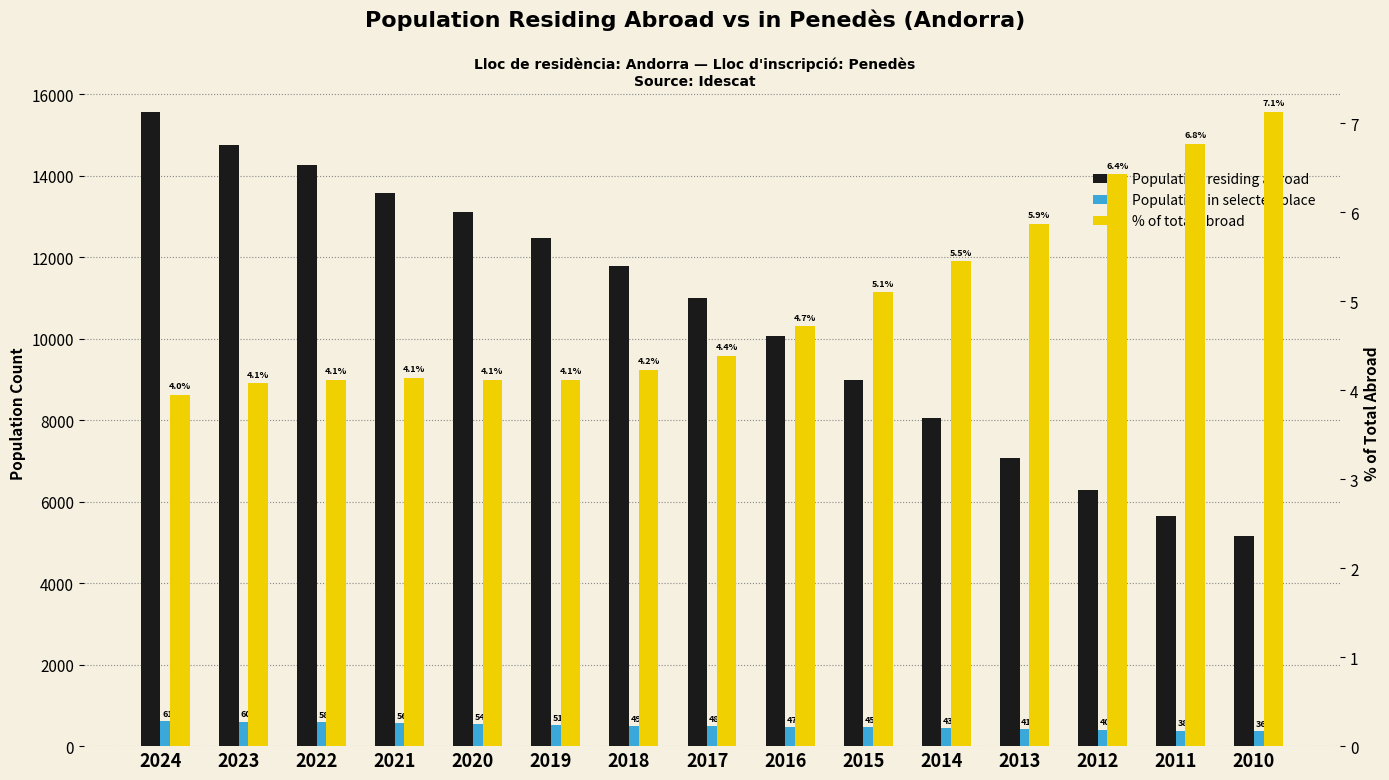

Reading left to right, list all the values displayed in this chart.

Population residing abroad: 2024=15576.0	2023=14754.0	2022=14261.0	2021=13572.0	2020=13113.0	2019=12466.0	2018=11798.0	2017=11003.0	2016=10068.0	2015=8983.0	2014=8060.0	2013=7071.0	2012=6286.0	2011=5660.0	2010=5159.0
Population in selected place: 2024=615.0	2023=602.0	2022=587.0	2021=562.0	2020=540.0	2019=514.0	2018=499.0	2017=483.0	2016=475.0	2015=458.0	2014=439.0	2013=415.0	2012=404.0	2011=383.0	2010=368.0
% of total abroad: 2024=4.0	2023=4.1	2022=4.1	2021=4.1	2020=4.1	2019=4.1	2018=4.2	2017=4.4	2016=4.7	2015=5.1	2014=5.5	2013=5.9	2012=6.4	2011=6.8	2010=7.1